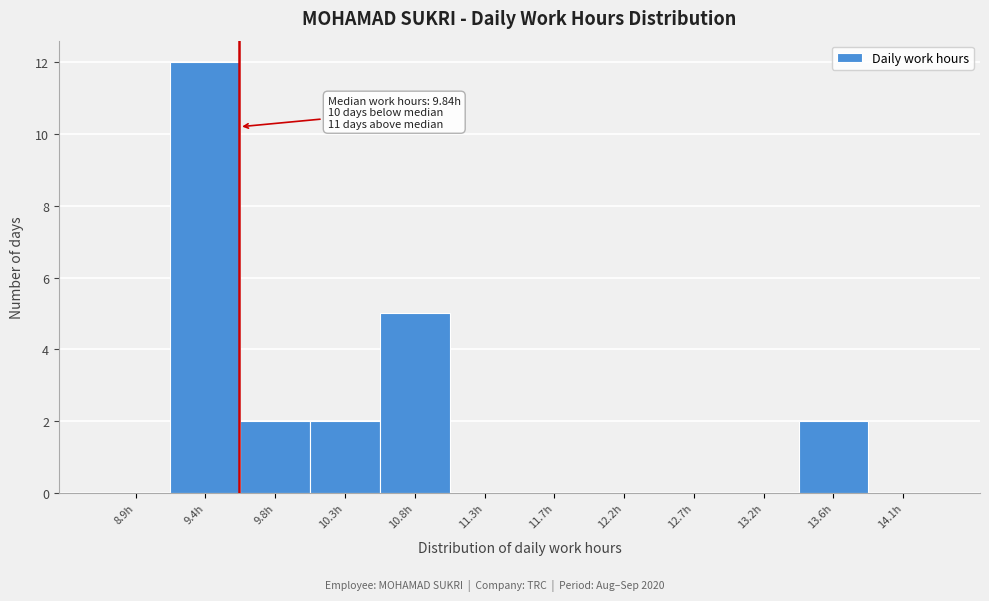

Reading left to right, list all the values displayed in this chart.

8.9h=0	9.4h=12	9.8h=2	10.3h=2	10.8h=5	11.3h=0	11.7h=0	12.2h=0	12.7h=0	13.2h=0	13.6h=2	14.1h=0